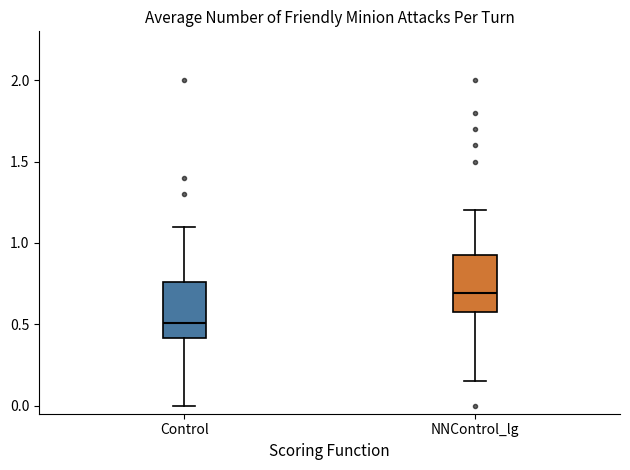

Which box has the highest median line?

NNControl_lg